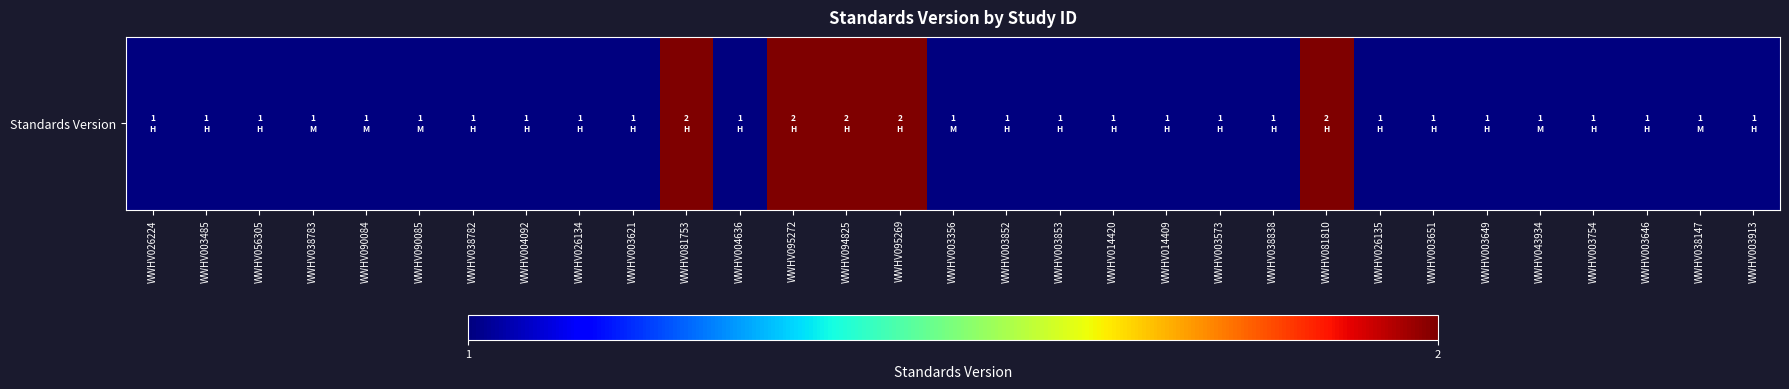

Between WWHV094825 and WWHV003485, which is larger?

WWHV094825